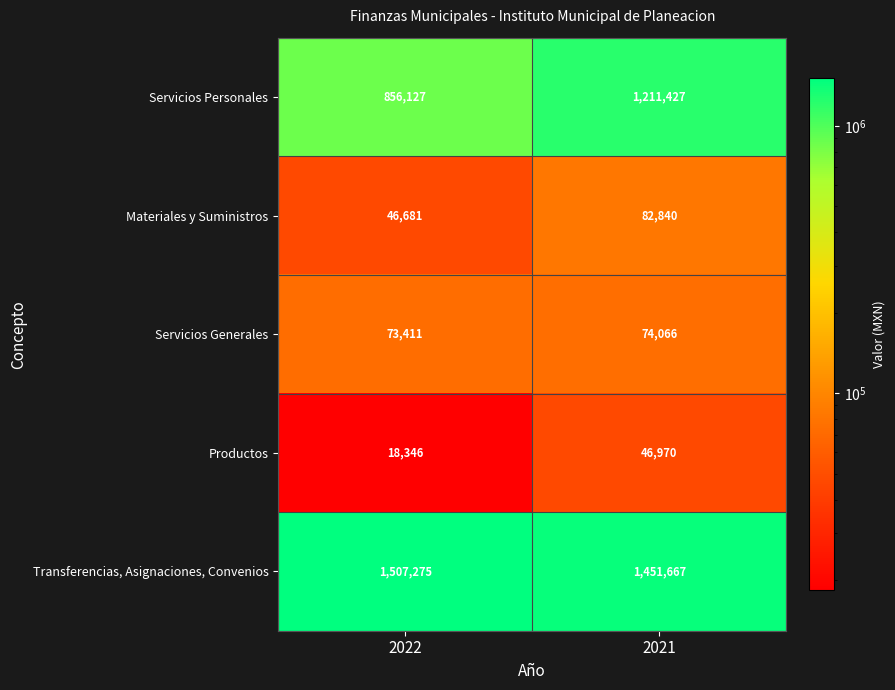

What is the maximum value shown in the chart?

1507275